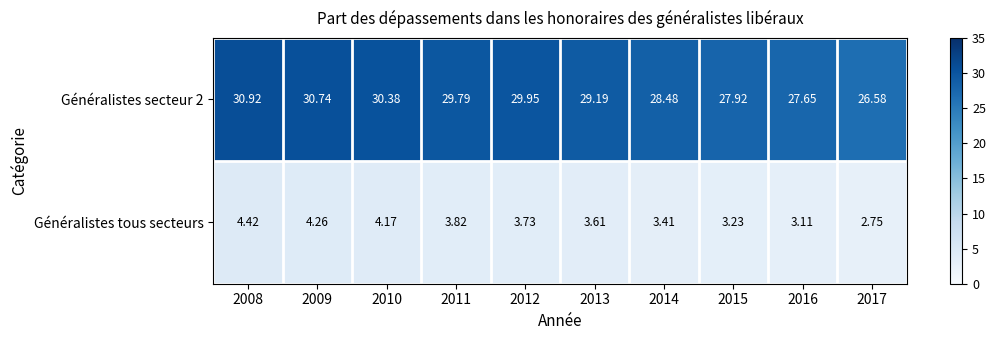

Is the value of Généralistes tous secteurs at 2009 greater than the value of Généralistes secteur 2 at 2014?

No